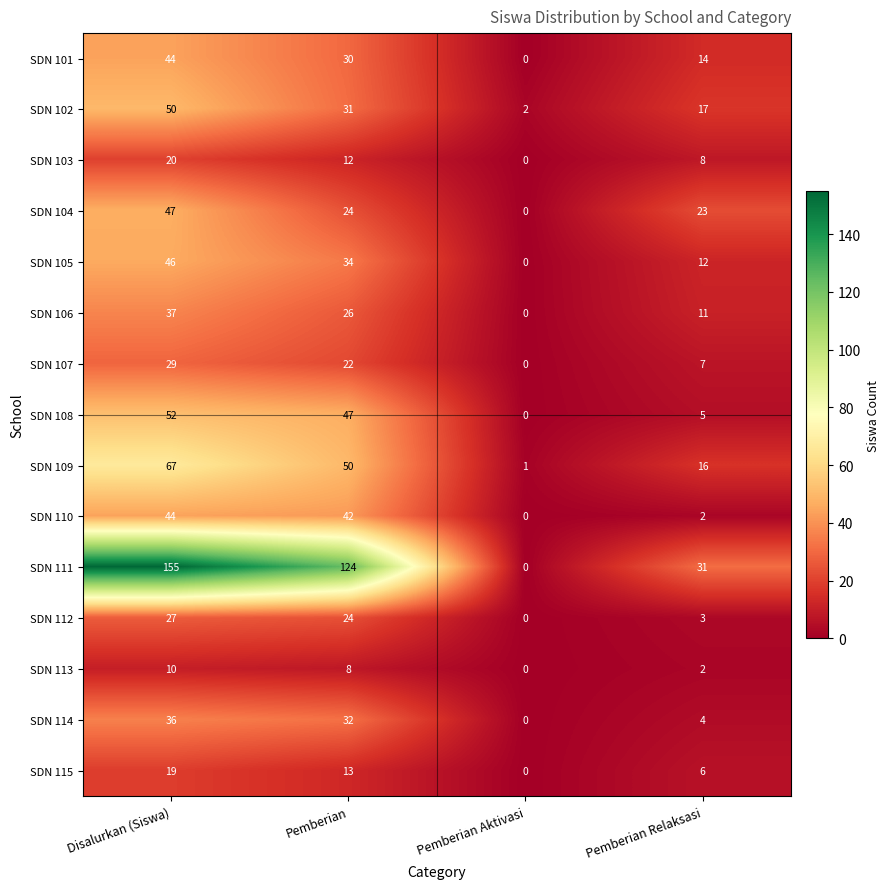

At which label is SDN 102 closest to 26?

Pemberian